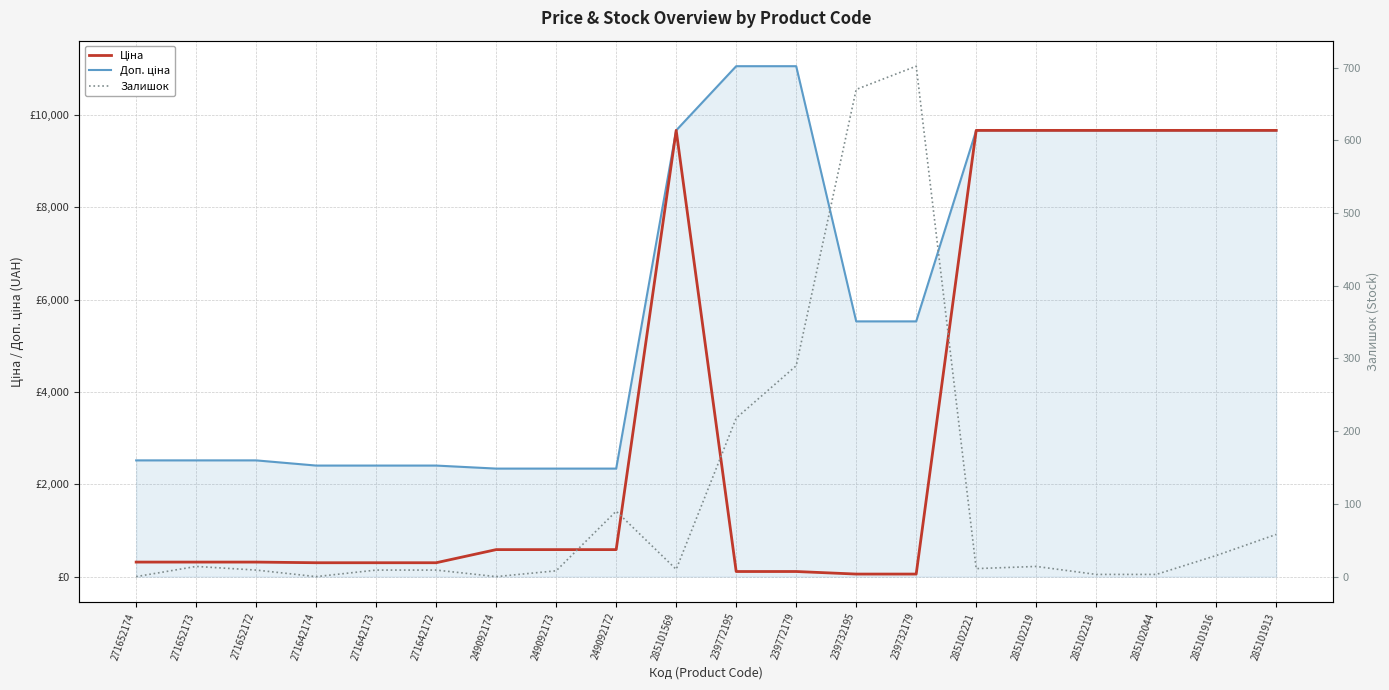

What is the total value across all series at 271642173?

2714.8